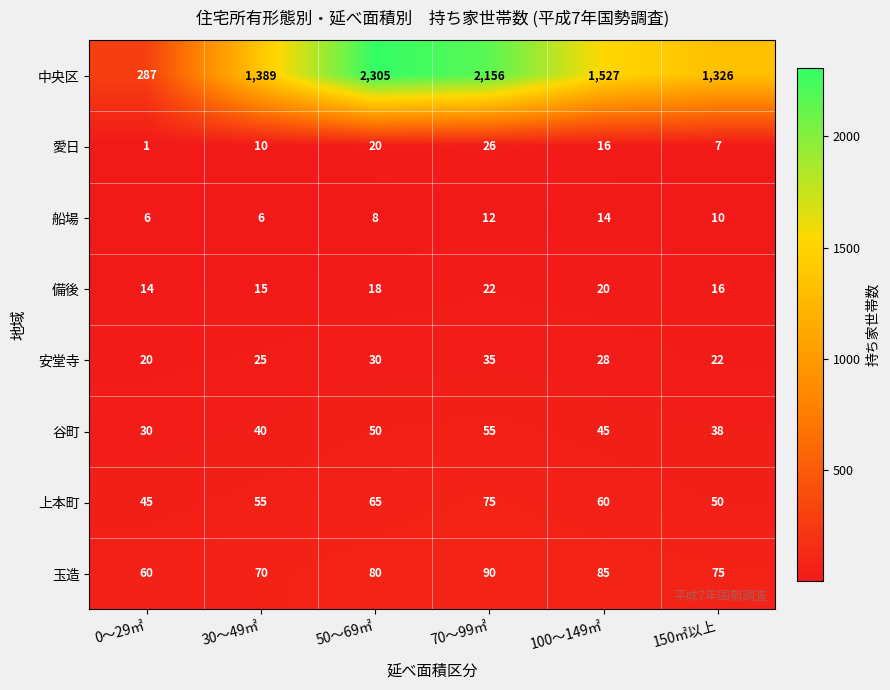

At which label is 備後 closest to 18?

50～69㎡